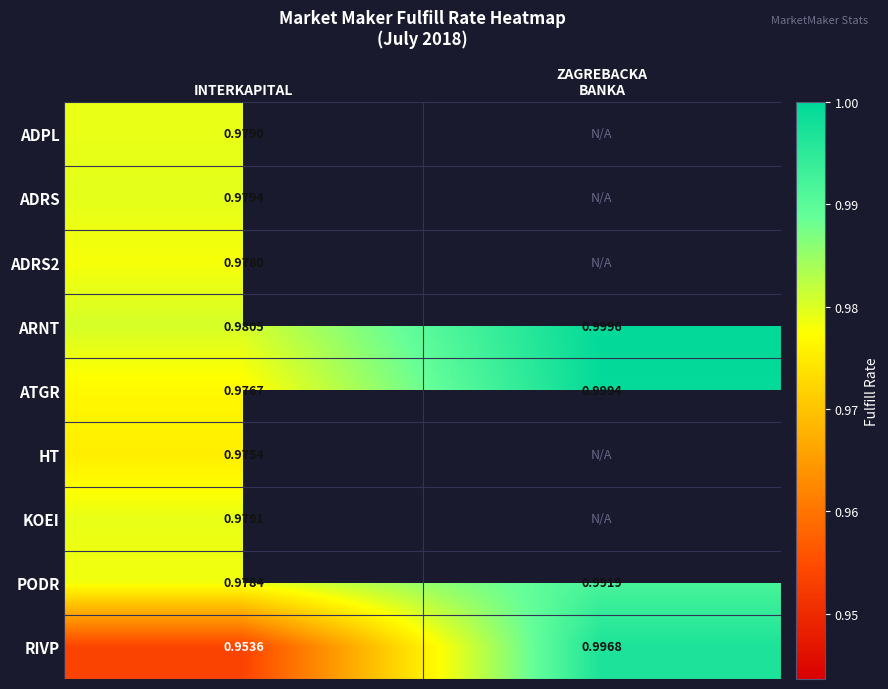

True or false: PODR has a value of 0.4 at INTERKAPITAL.

False